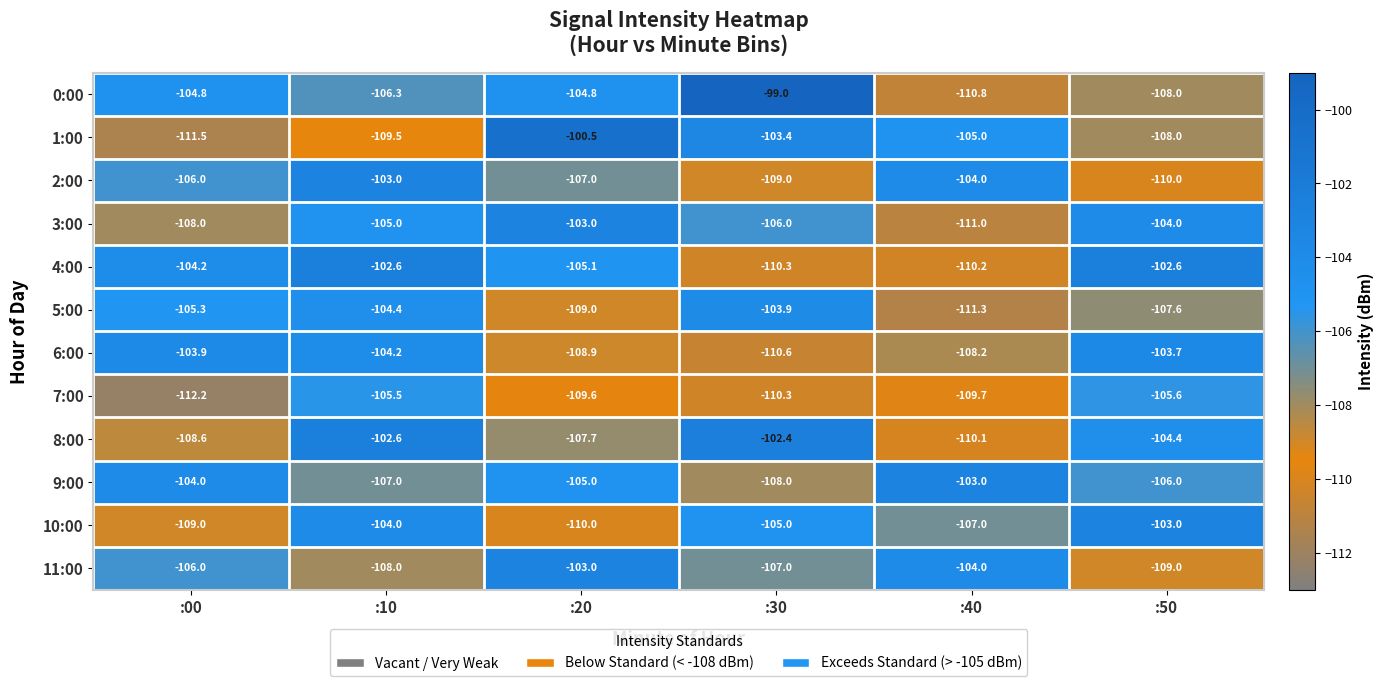

Which label corresponds to the largest value in the chart?

:30